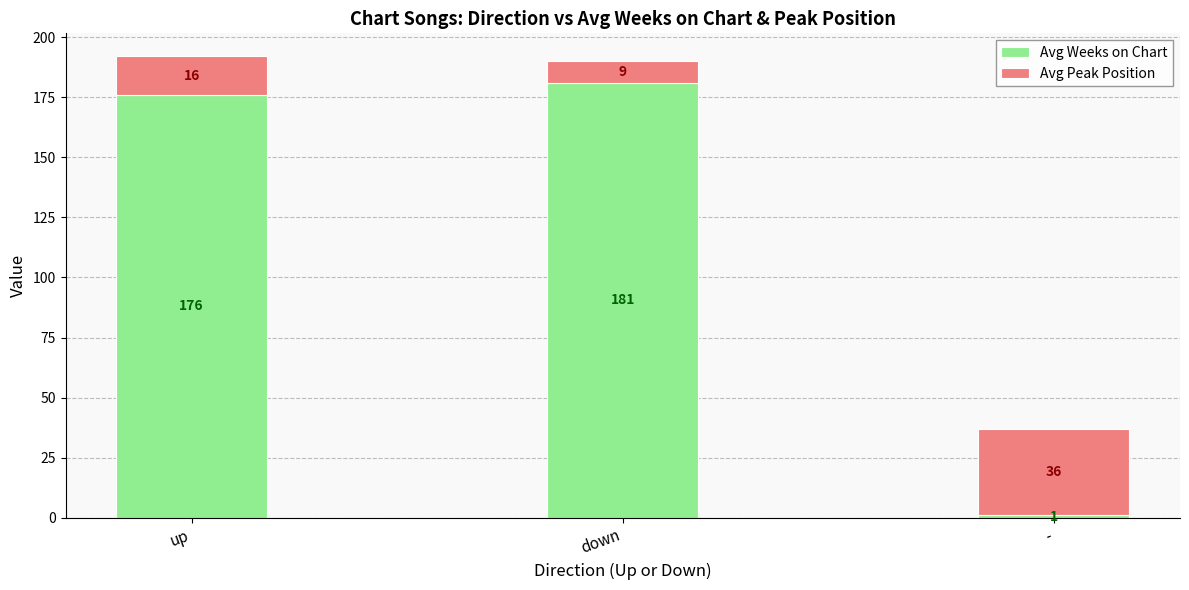

What is the total value across all series at up?

192